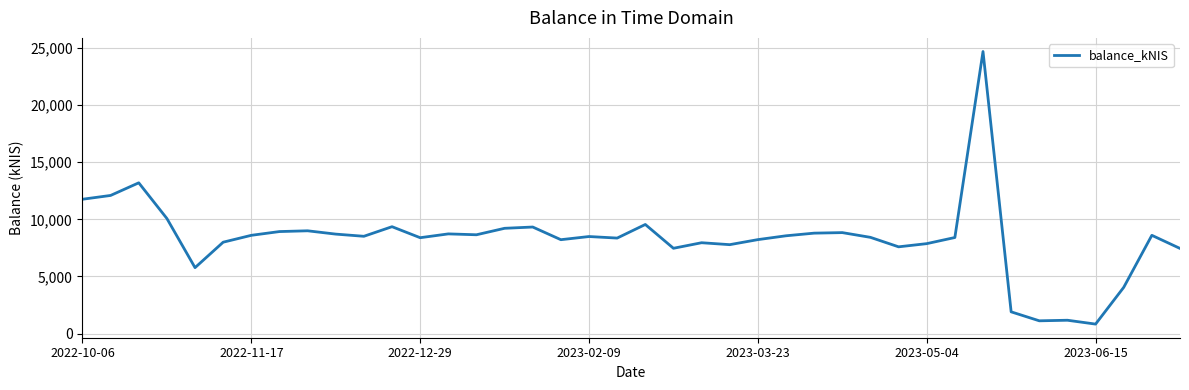

What is the smallest value displayed?

832.1